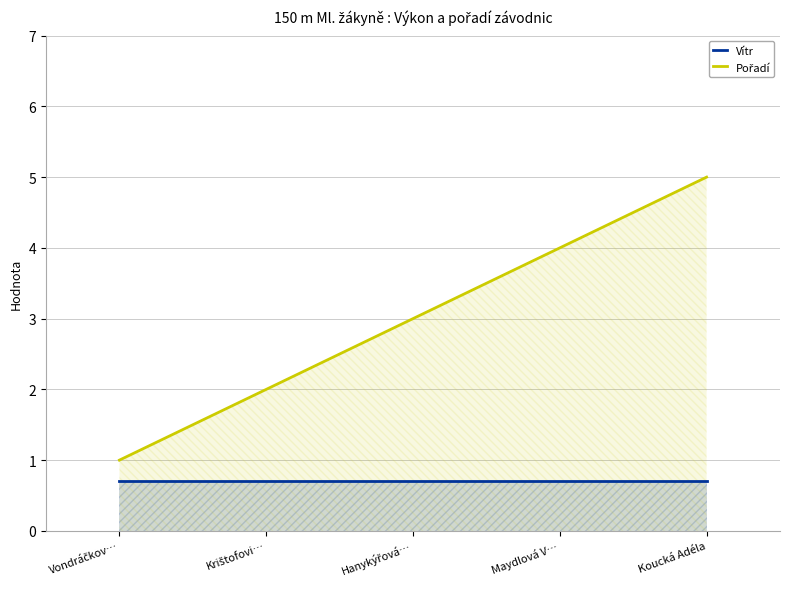

Is it true that Pořadí equals 2.0 at Krištofovi…?

True